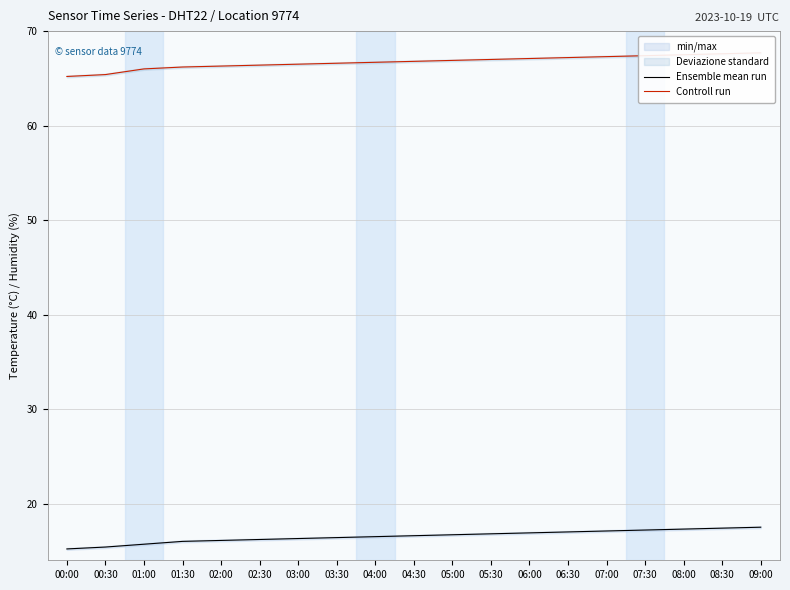

True or false: Controll run has more than 1 interior local peaks.

False